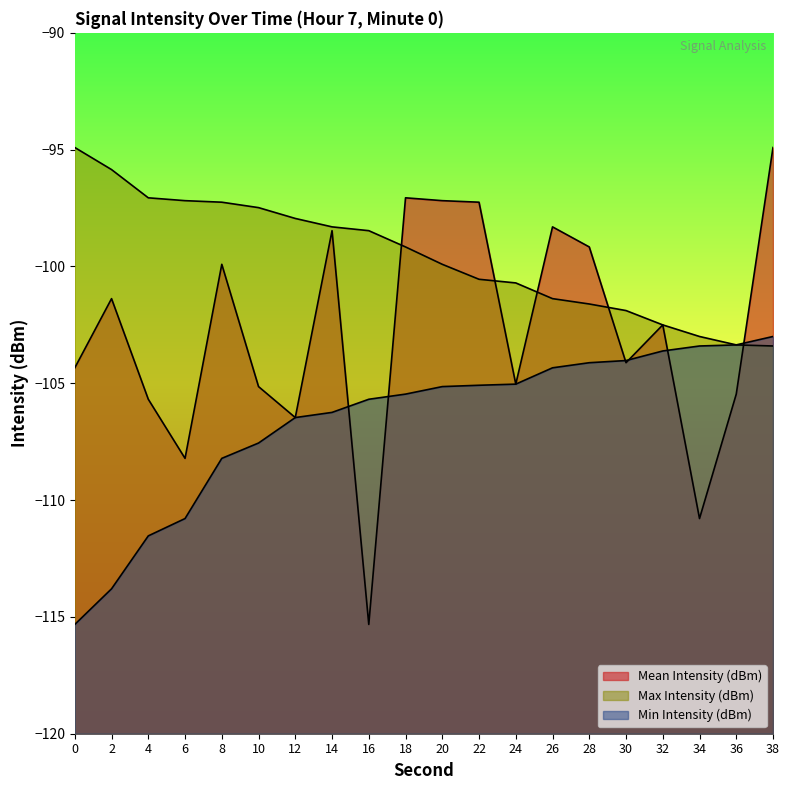

At which category is the sum across all series the highest?

38